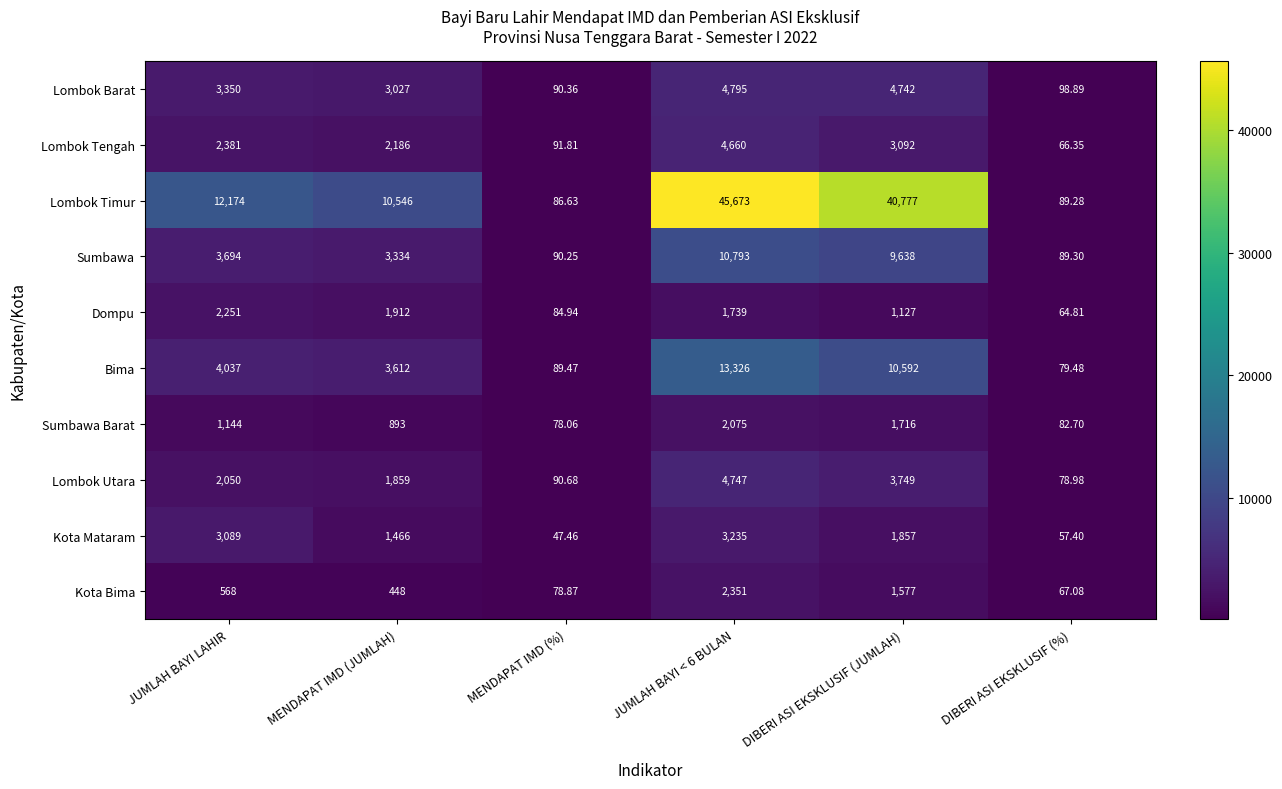

How many distinct data groups are displayed?

10